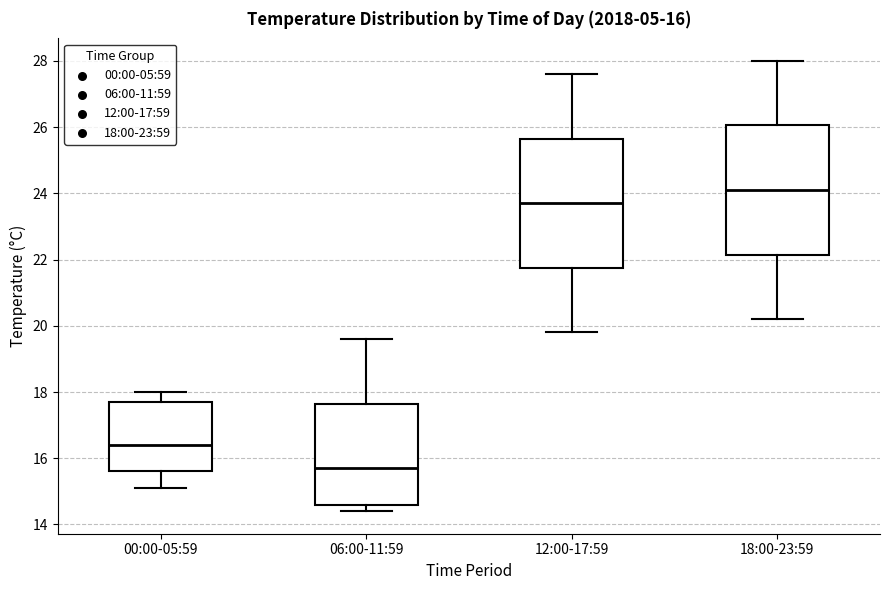

Which box's median line is the highest?

18:00-23:59